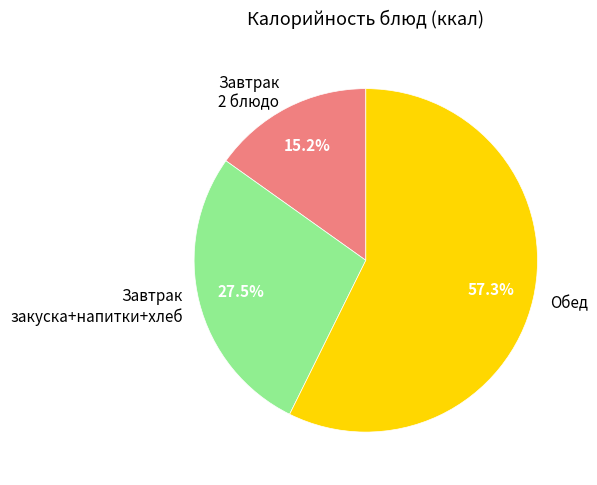

To the nearest percent, what is the average slice percentage?

33%